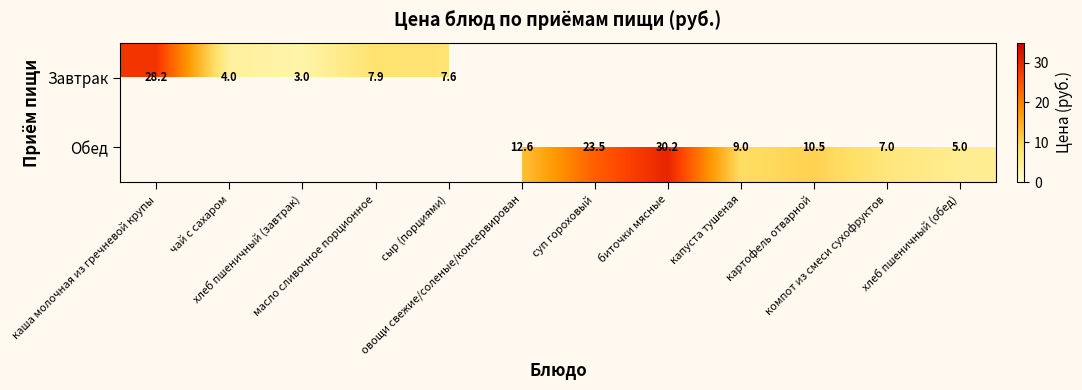

Is the value of Завтрак at овощи свежие/соленые/консервирован greater than the value of Обед at чай с сахаром?

No